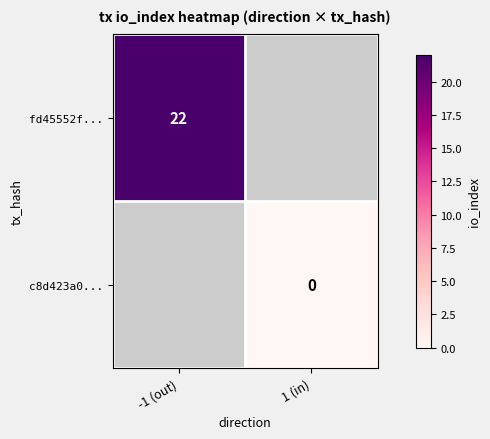

The value of fd45552f... at -1 (out) is 37. True or false?

False